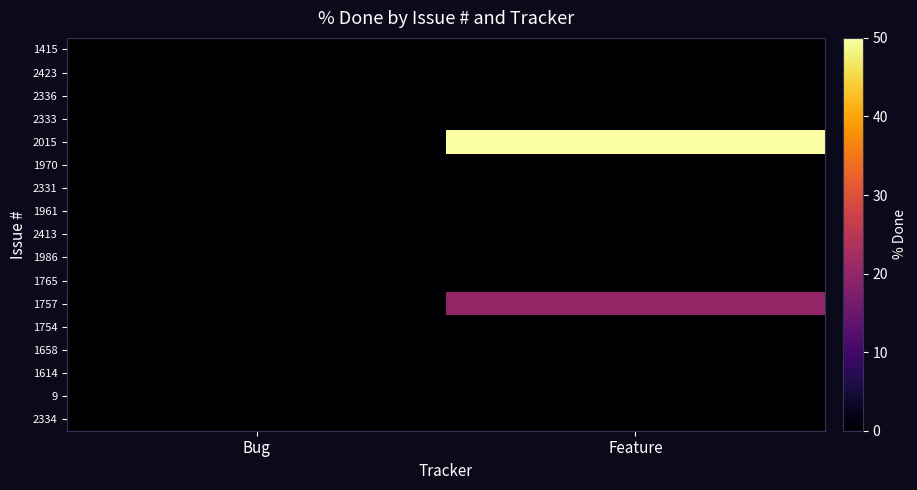

Reading left to right, transcribe all the data shown in this chart.

1415: Bug=0	Feature=0
2423: Bug=0	Feature=0
2336: Bug=0	Feature=0
2333: Bug=0	Feature=0
2015: Bug=0	Feature=50
1970: Bug=0	Feature=0
2331: Bug=0	Feature=0
1961: Bug=0	Feature=0
2413: Bug=0	Feature=0
1986: Bug=0	Feature=0
1765: Bug=0	Feature=0
1757: Bug=0	Feature=20
1754: Bug=0	Feature=0
1658: Bug=0	Feature=0
1614: Bug=0	Feature=0
9: Bug=0	Feature=0
2334: Bug=0	Feature=0